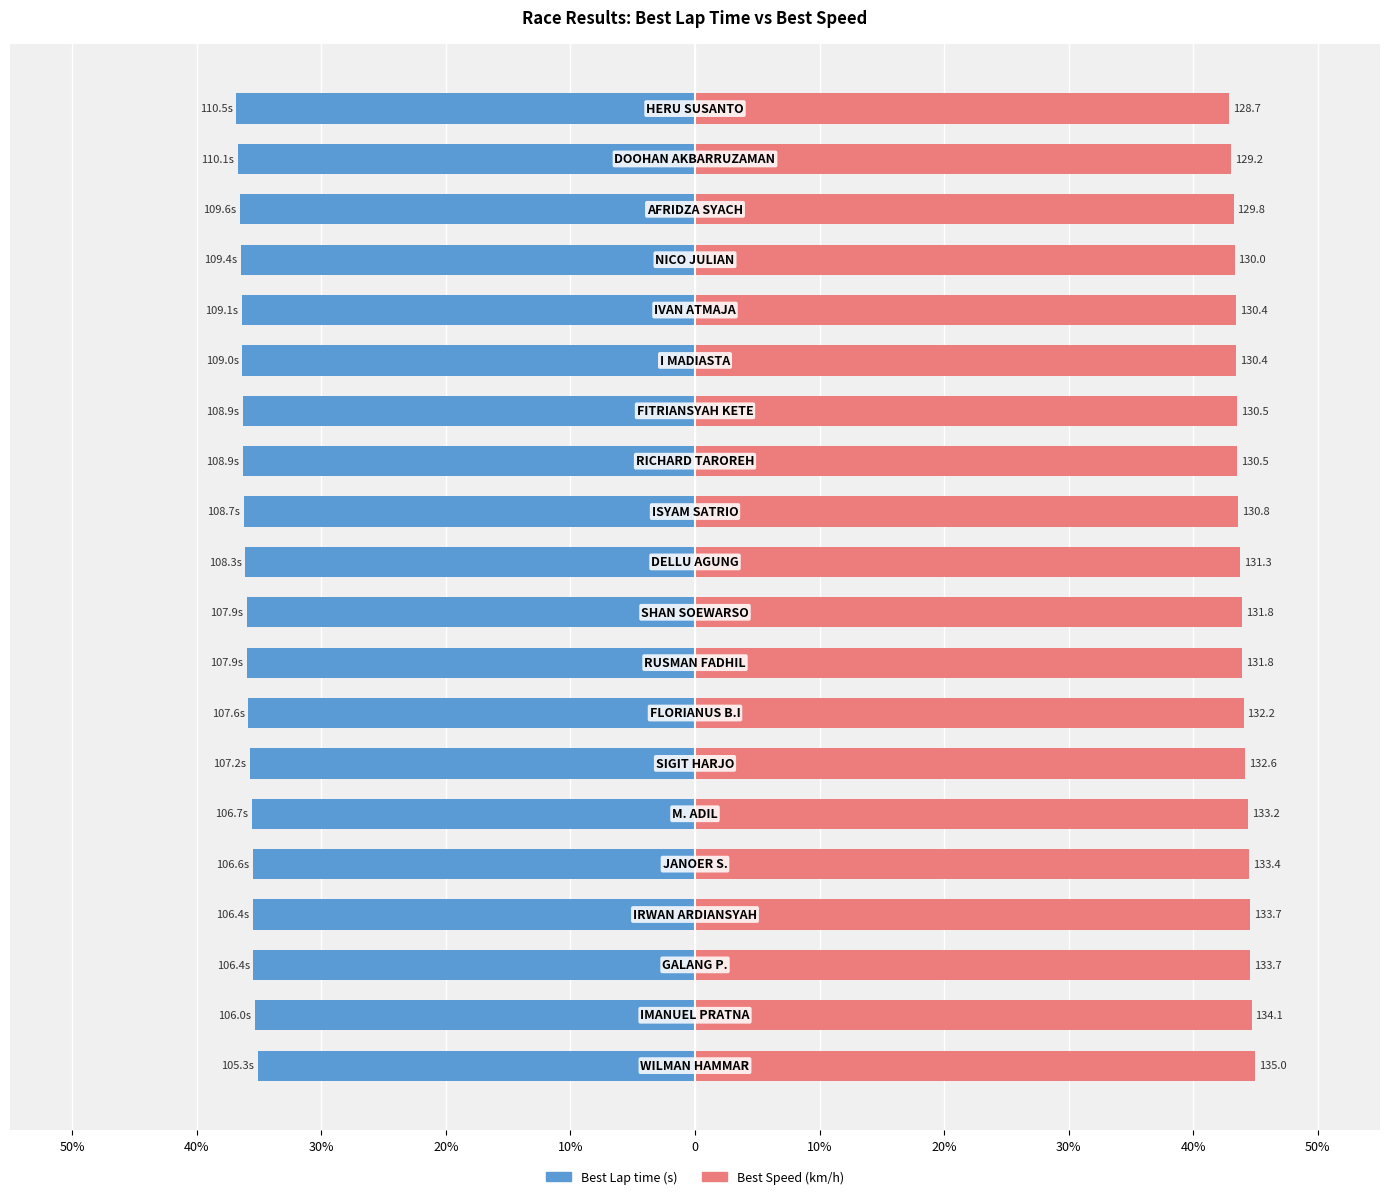

How many bars are there in total?

40